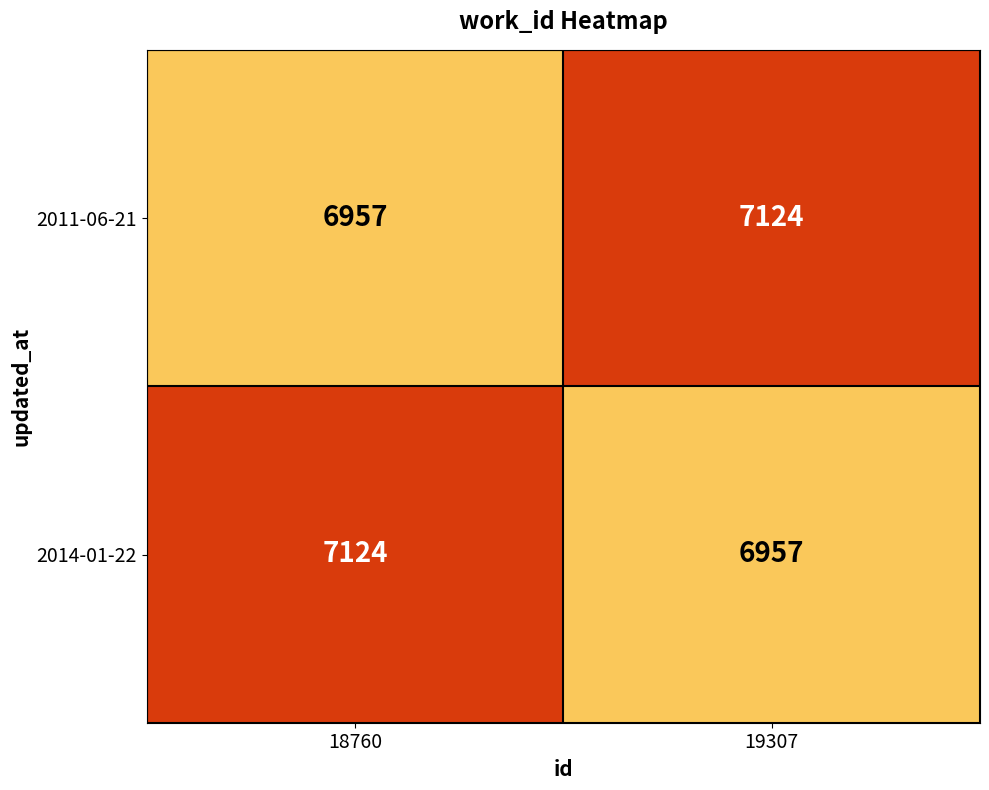

What is the smallest value displayed?

6957